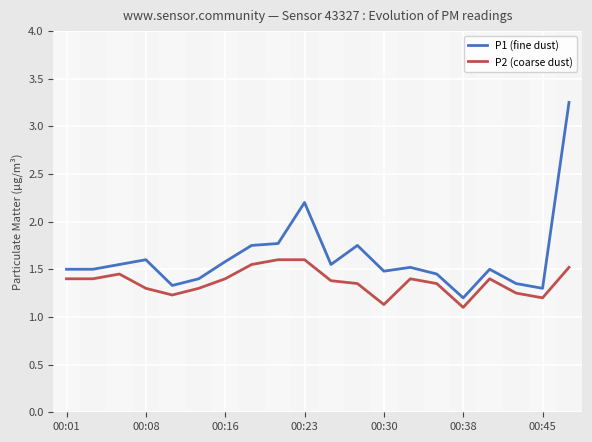

Which series has the largest range (max minus min)?

P1 (fine dust)